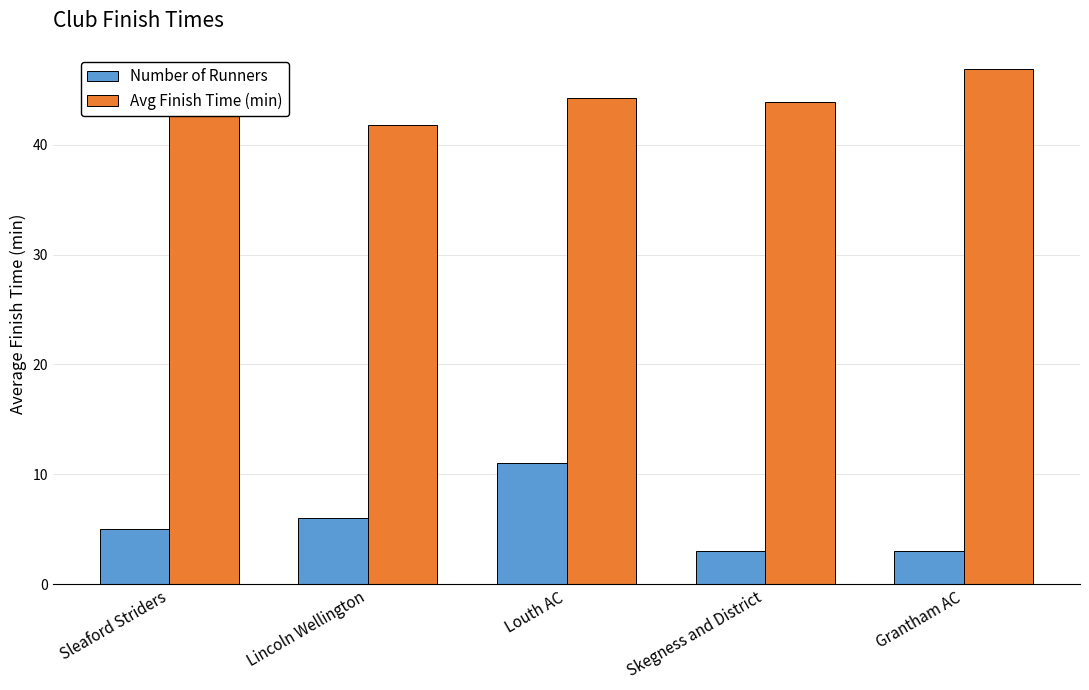

How many bars are there in total?

10